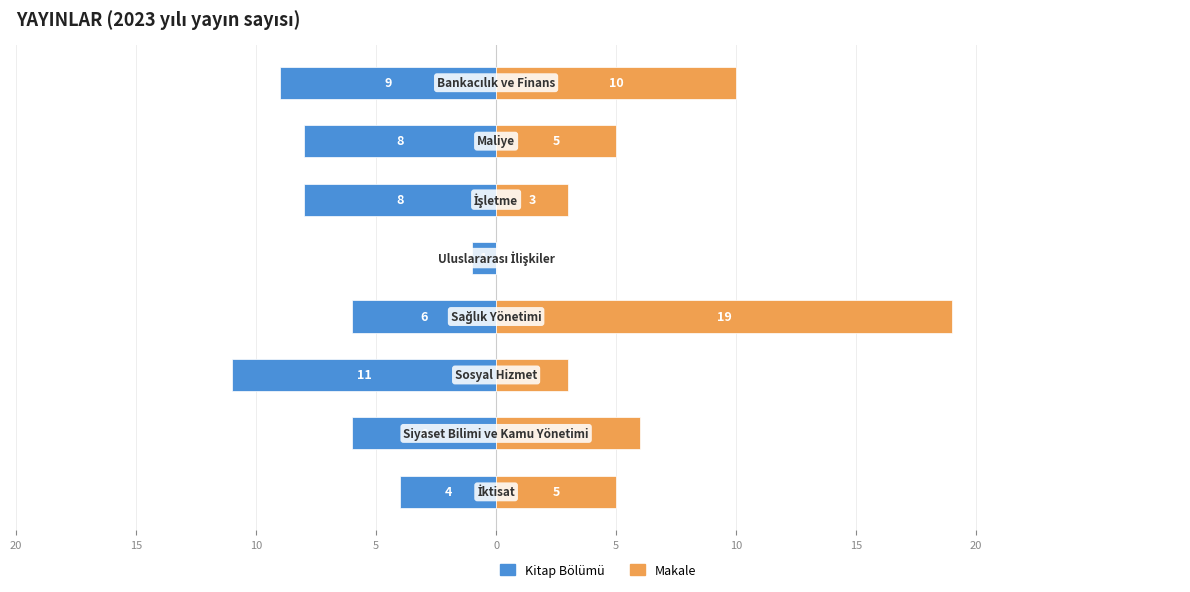

Which has a higher value, 20 or 15?

20